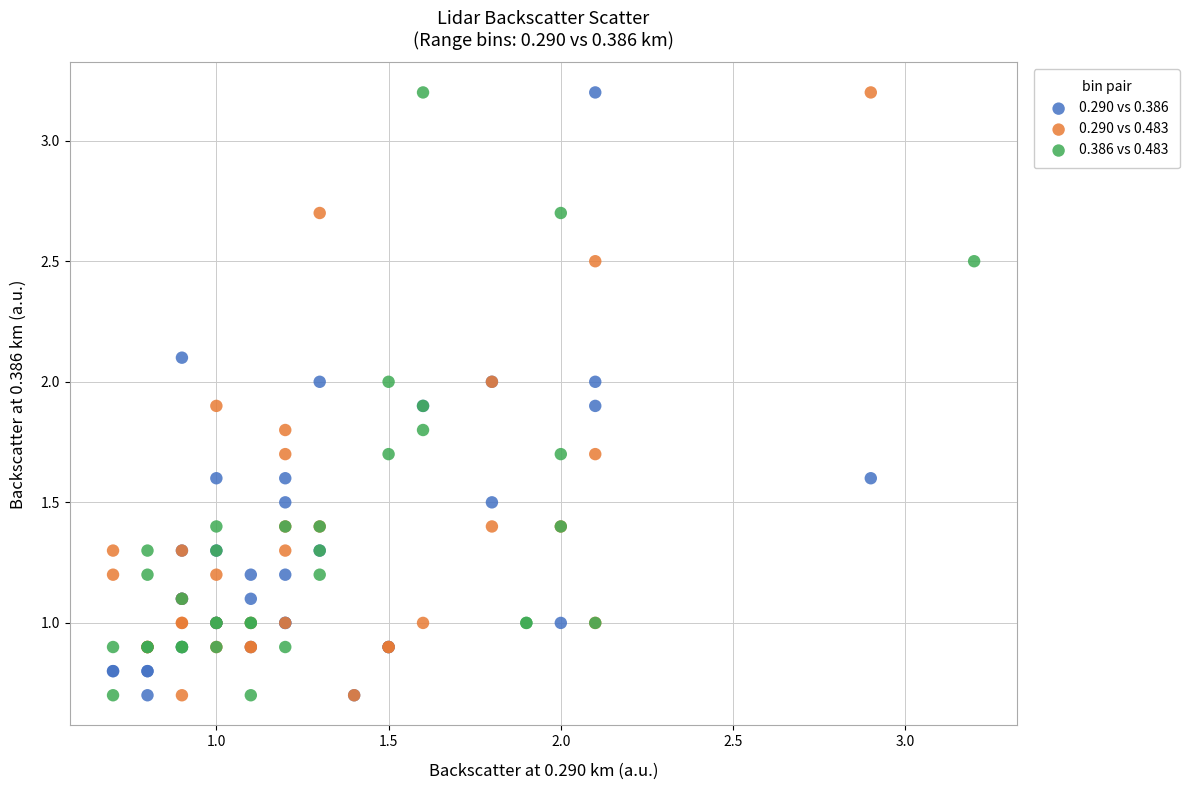

What are all the series names shown in the legend?

0.290 vs 0.386, 0.290 vs 0.483, 0.386 vs 0.483